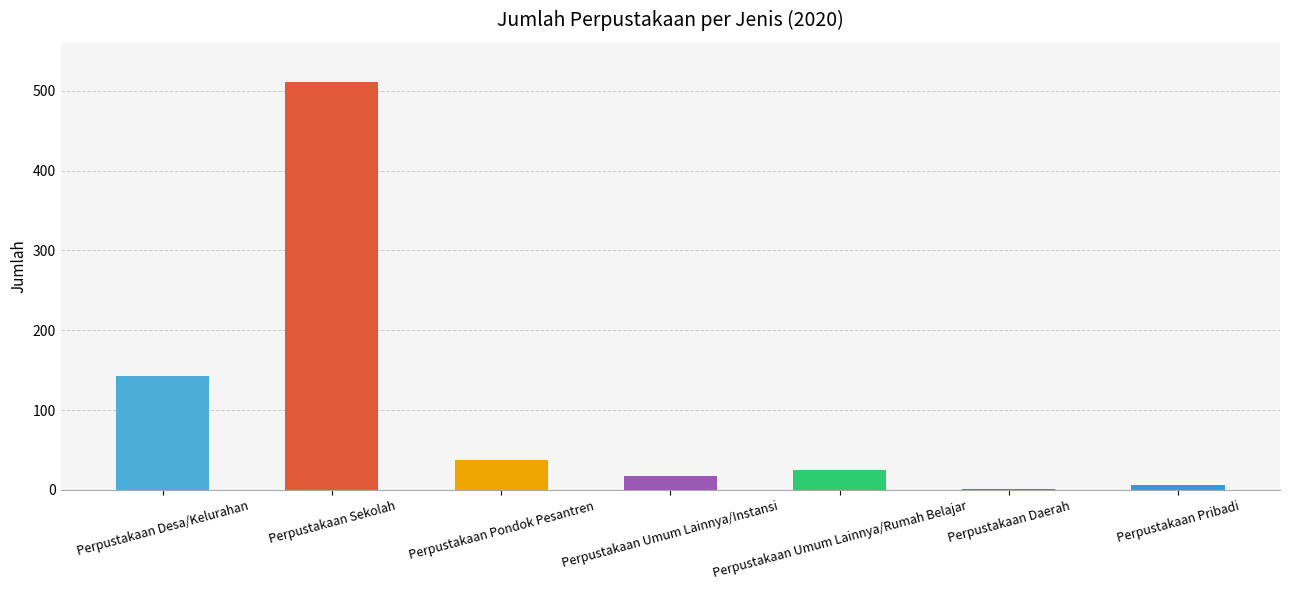

What is the average value?

106